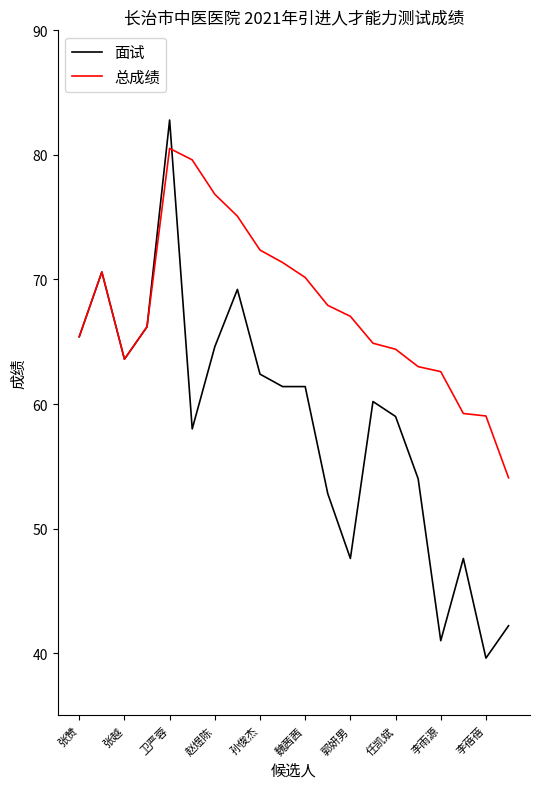

What is the smallest value displayed?

39.6